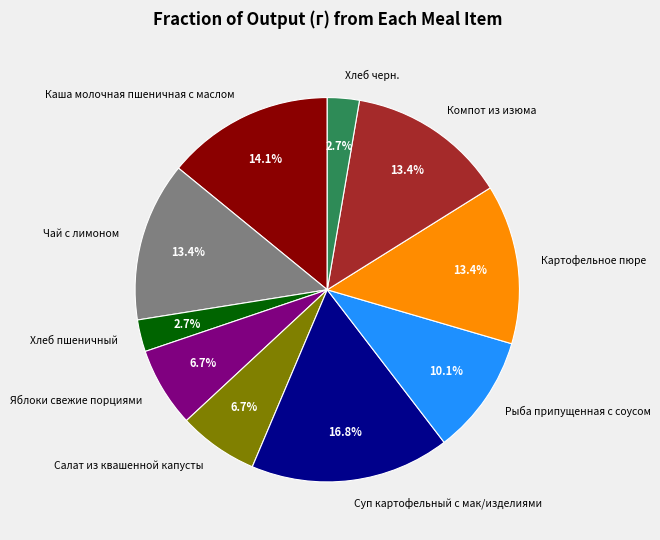

Count the number of slices in the pie.

10